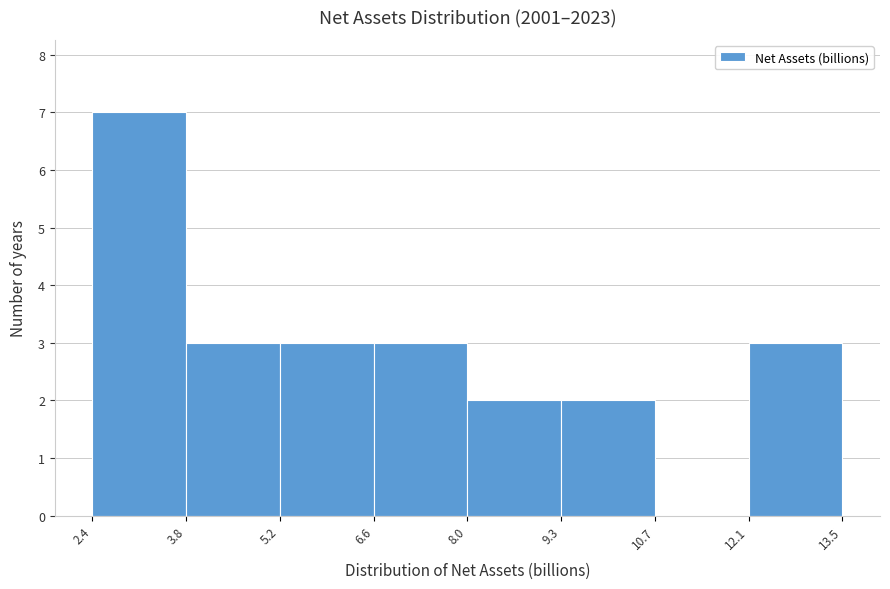

What is the height of the bar covering 2.4 to 3.8 on the x-axis? The values are not printed on the chart, so give them approximately, as read against the axis.

7